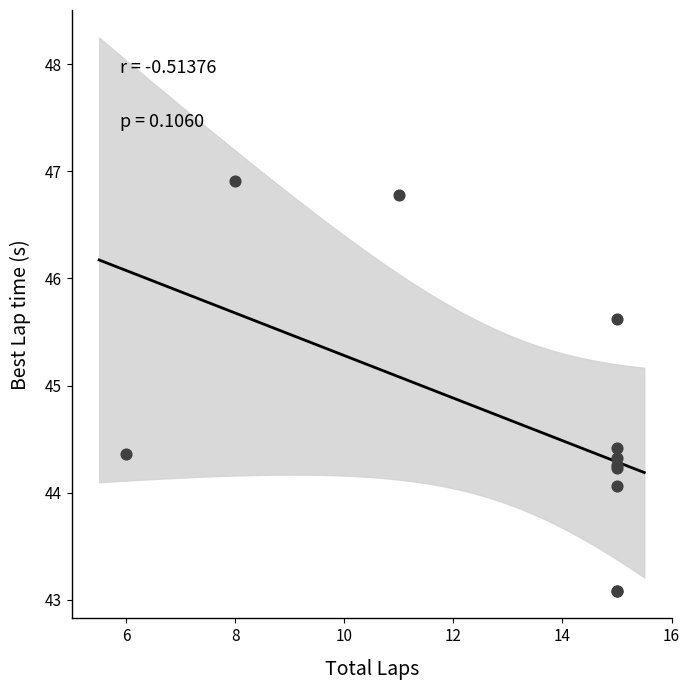

What Y value in the scatter plot is closest to 44?

44.1